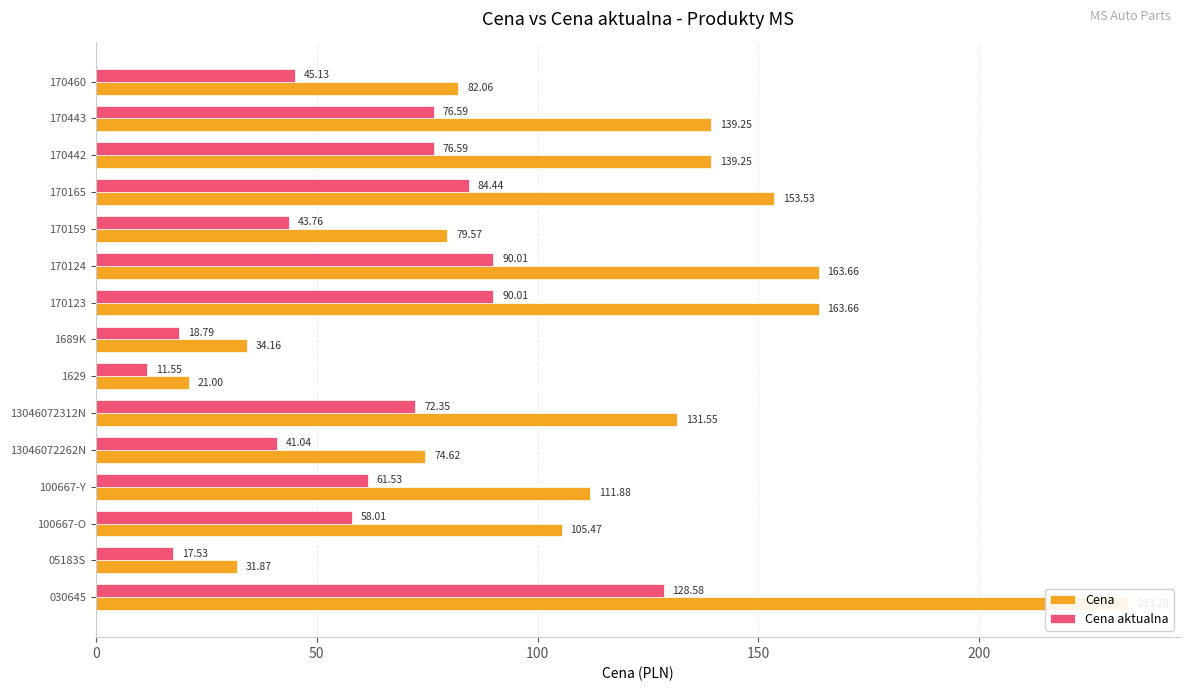

At 14, list the series in order from smallest to largest.

Cena aktualna, Cena